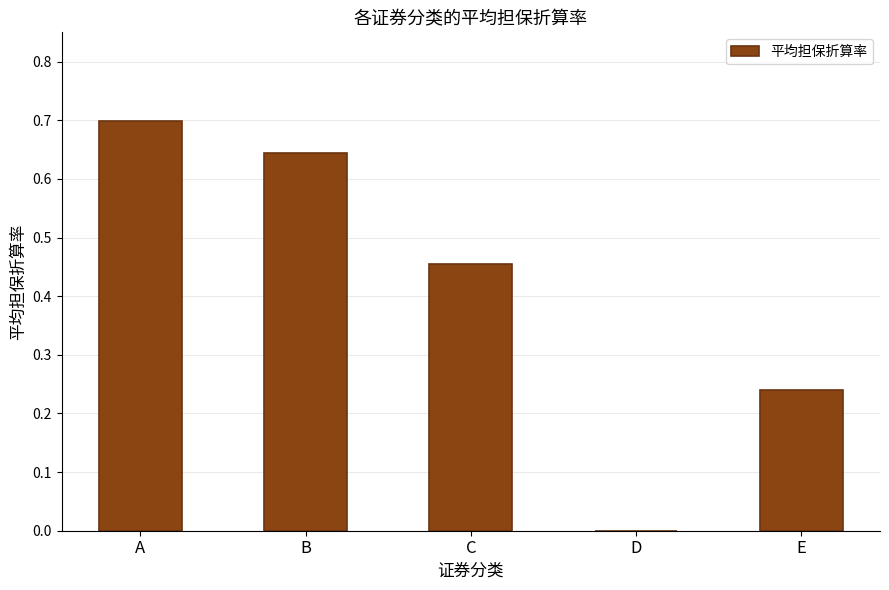

Between D and E, which is larger?

E